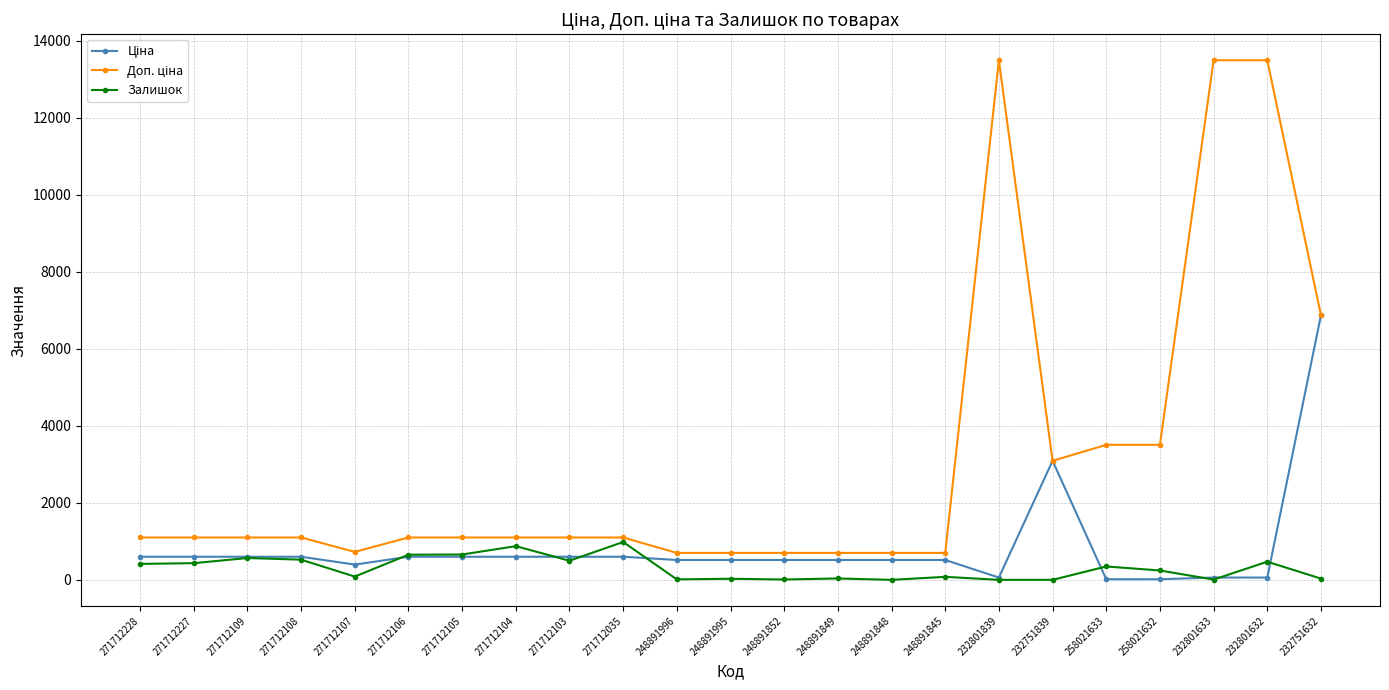

Is it true that Залишок equals 496.0 at 271712103?

True